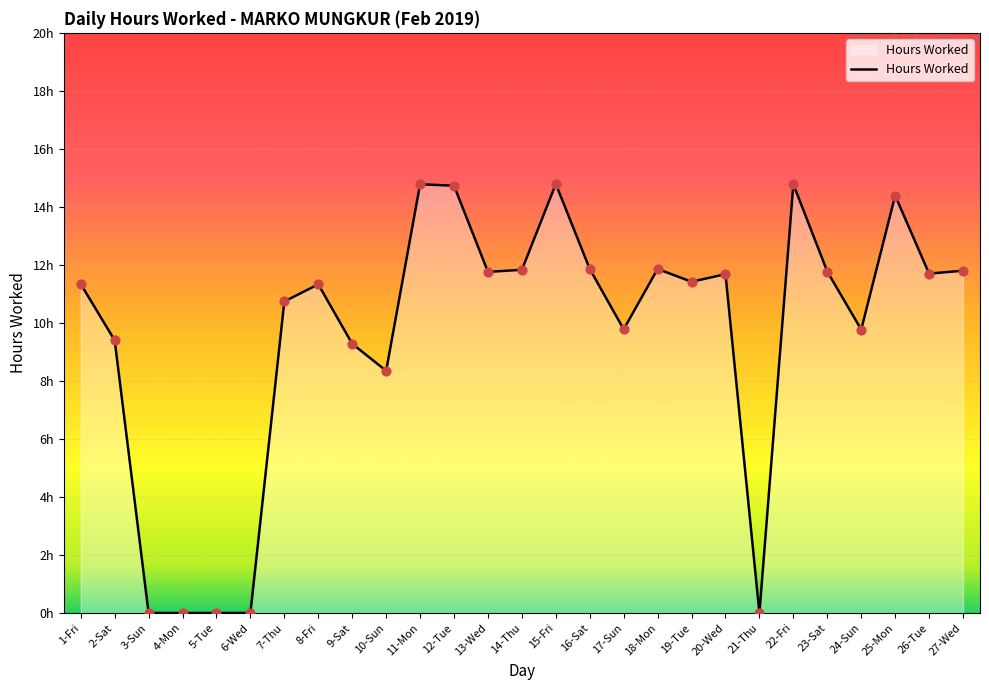

Between 19-Tue and 14-Thu, which is larger?

14-Thu